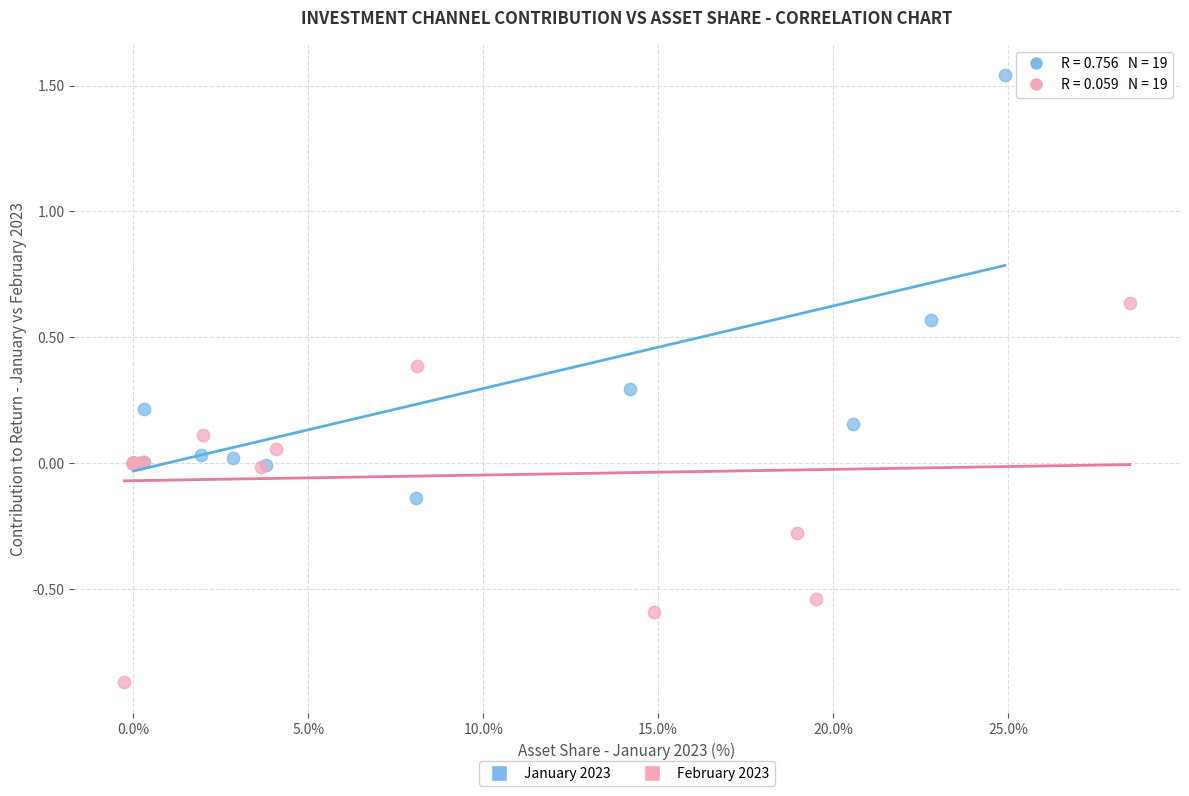

Which series contains the lowest Y value?

February 2023